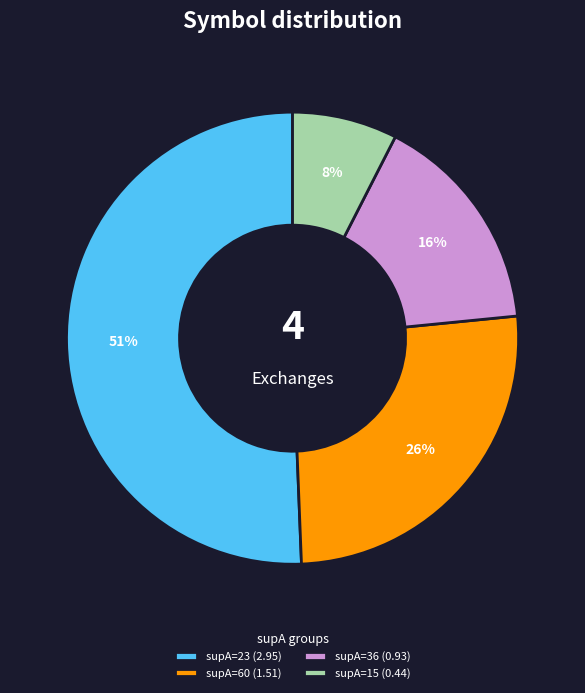

Which slice is the smallest?

supA=15 (0.44)